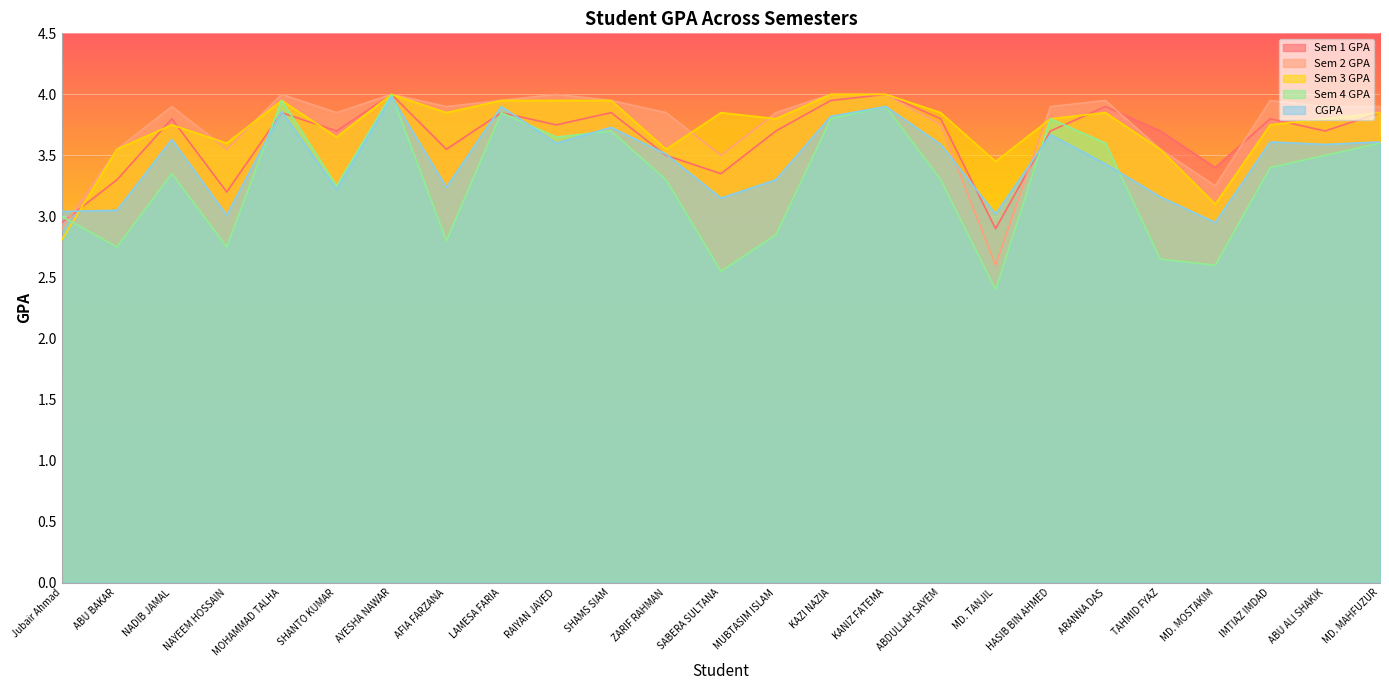

How many lines are shown in the chart?

5